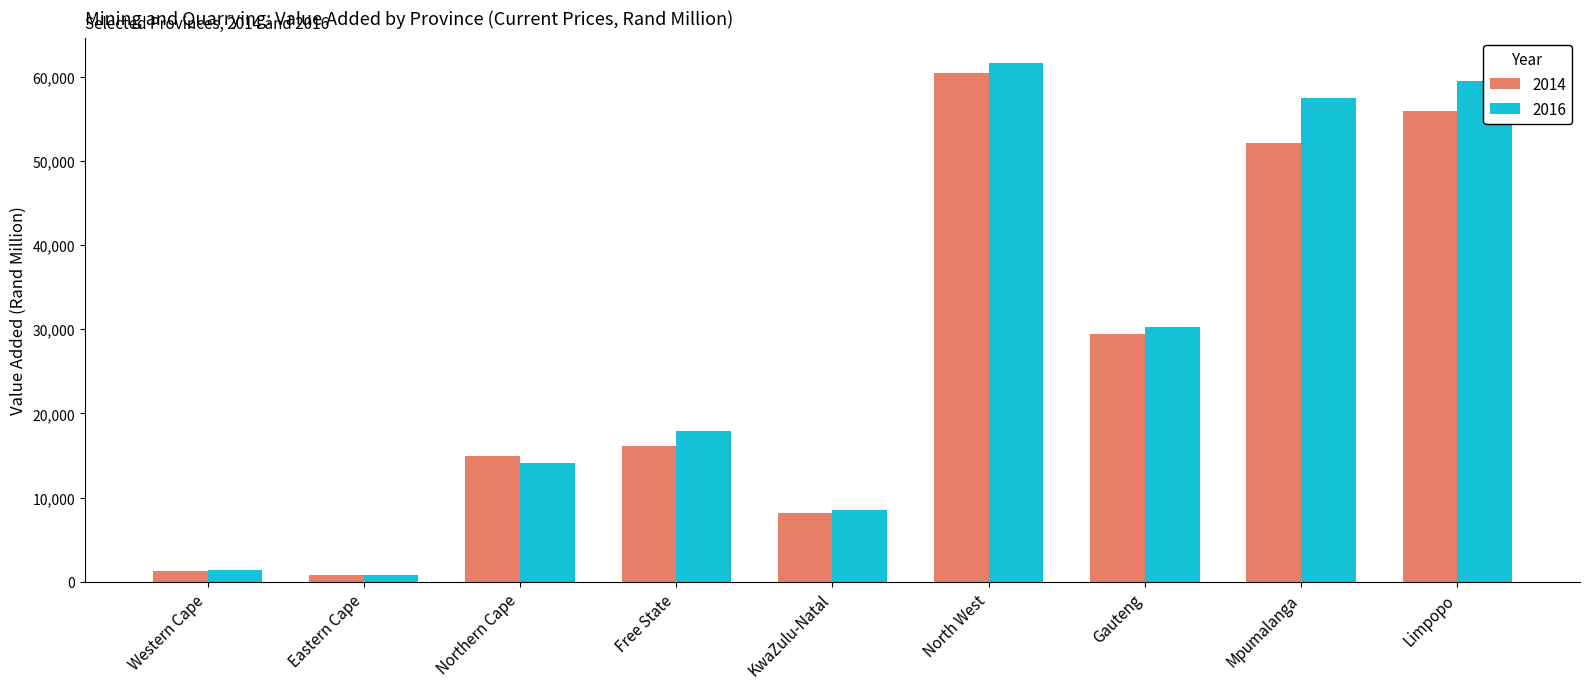

Which category has the highest value in the 2014 series?

North West